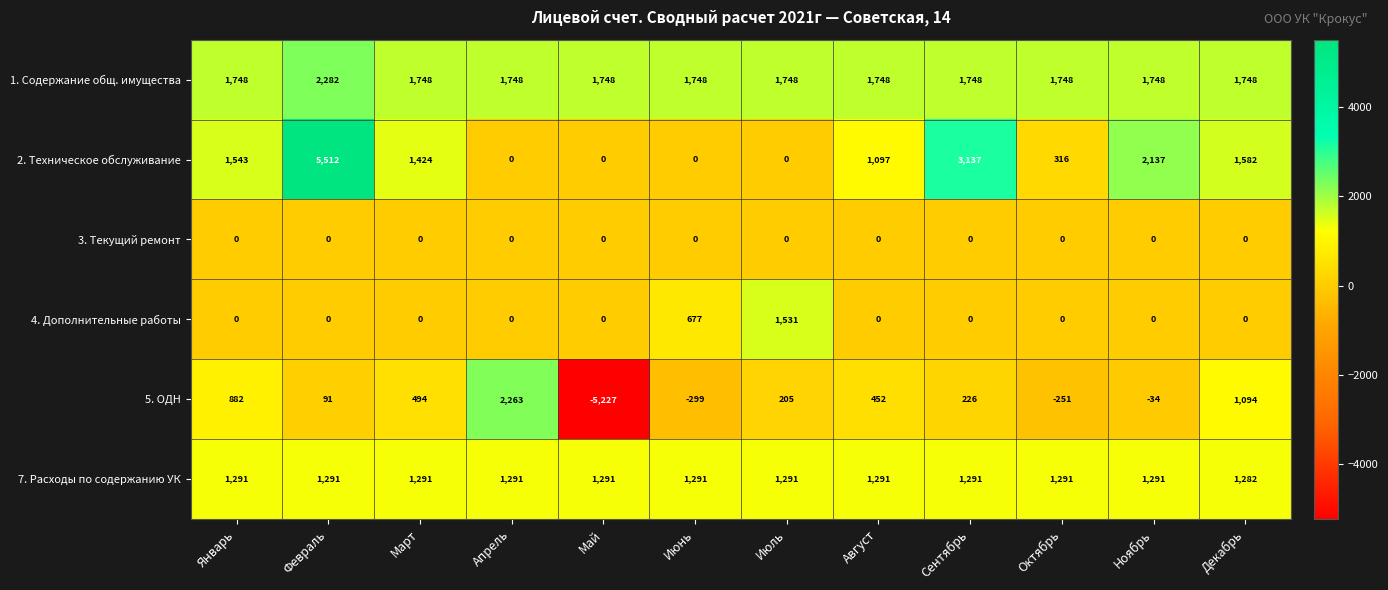

Read the 1. Содержание общ. имущества value at Апрель, to the nearest 100.

1700